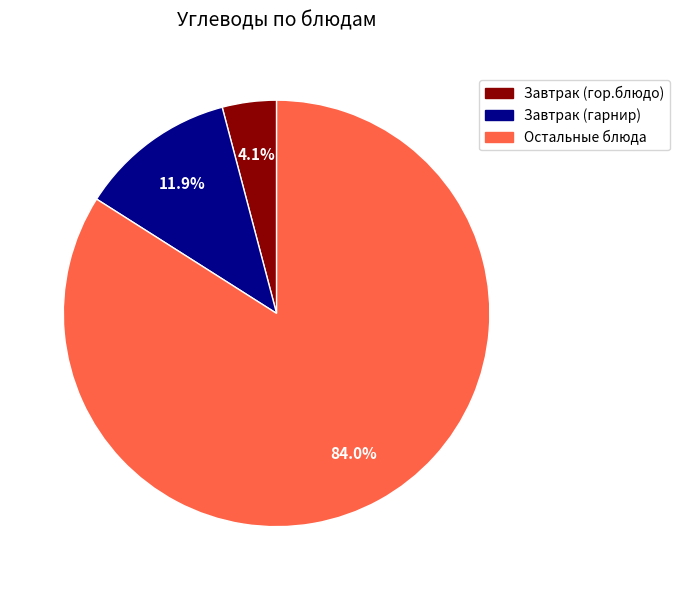

Does any single category account for the majority?

Yes